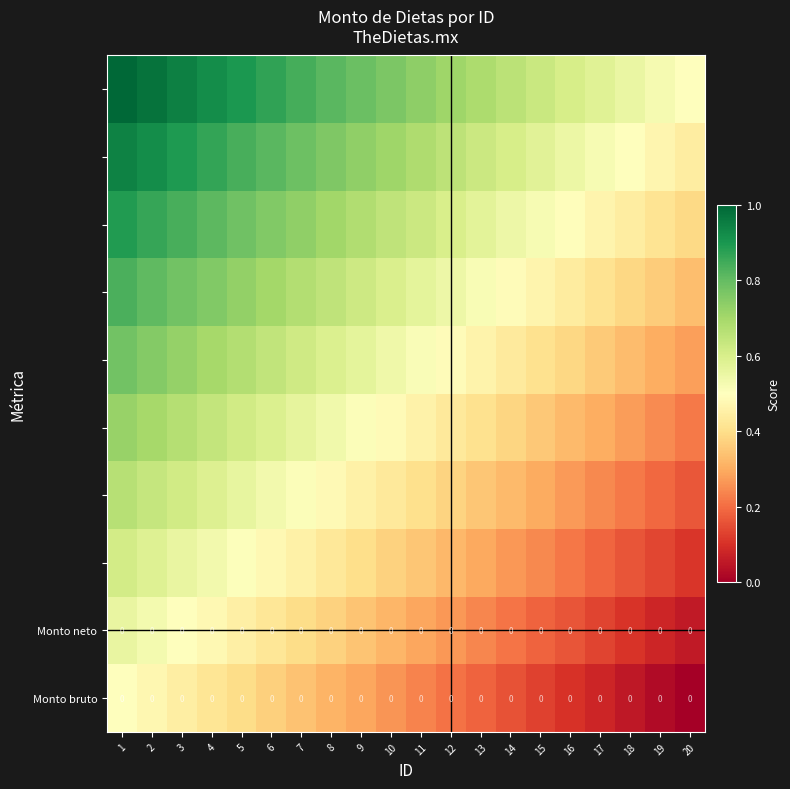

Rank the categories by Monto neto value from lowest to highest.

20, 19, 18, 17, 16, 15, 14, 13, 12, 11, 10, 9, 8, 7, 6, 5, 4, 3, 2, 1